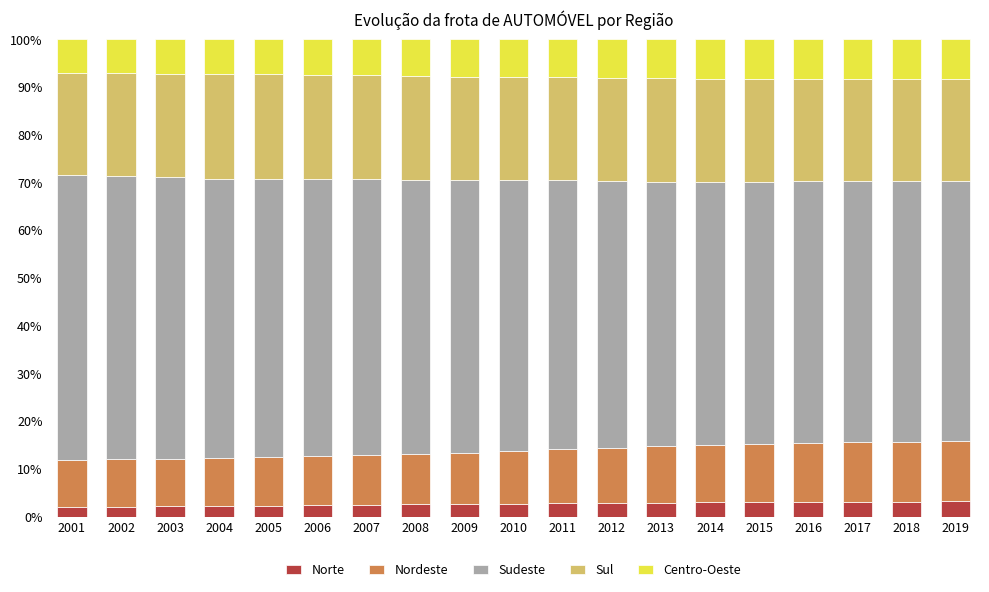

Is it true that Norte equals 2.5 at 2007?

True